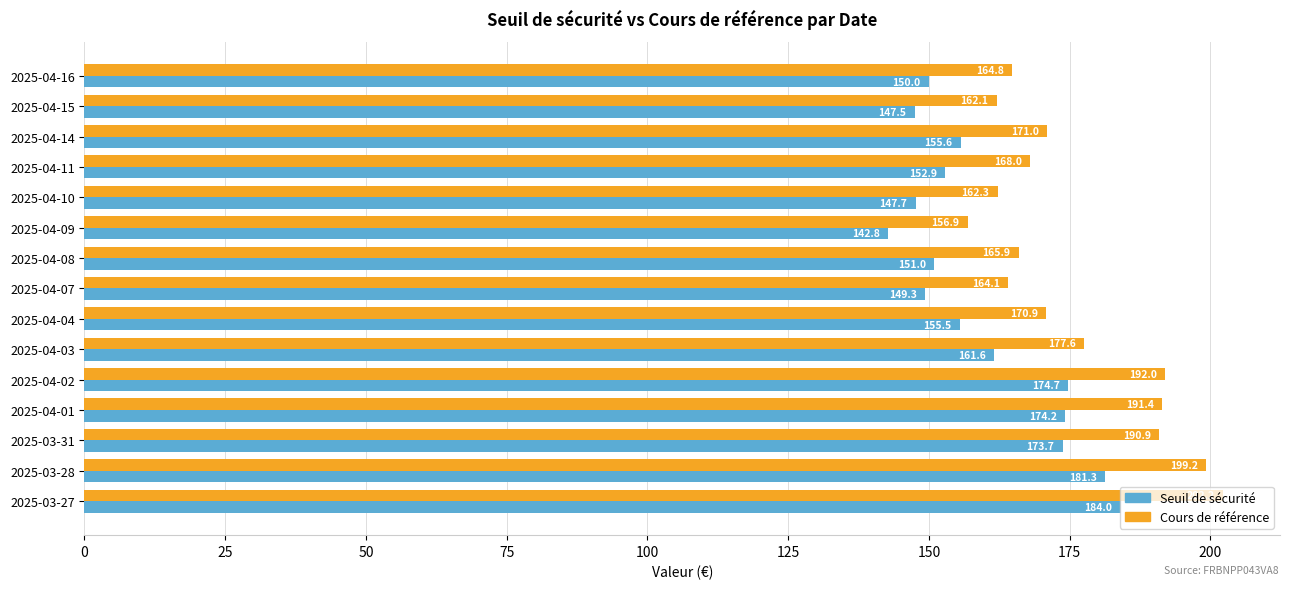

How many values in the Seuil de sécurité series exceed 155?

8